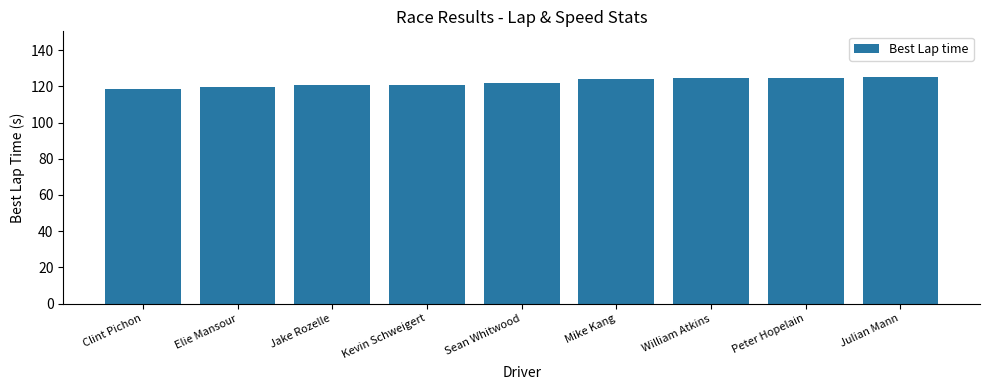

How many distinct data groups are displayed?

1